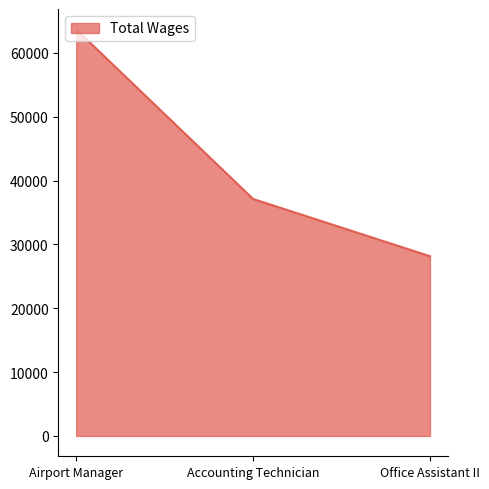

Between Office Assistant II and Accounting Technician, which is larger?

Accounting Technician